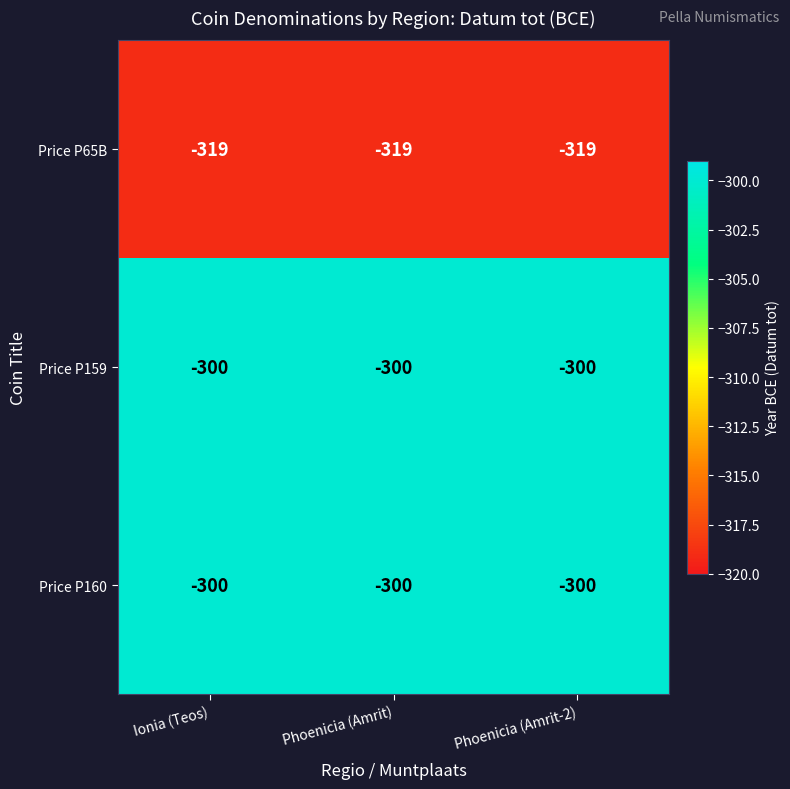

What is the approximate value of Price P160 at Phoenicia (Amrit-2)?

-300